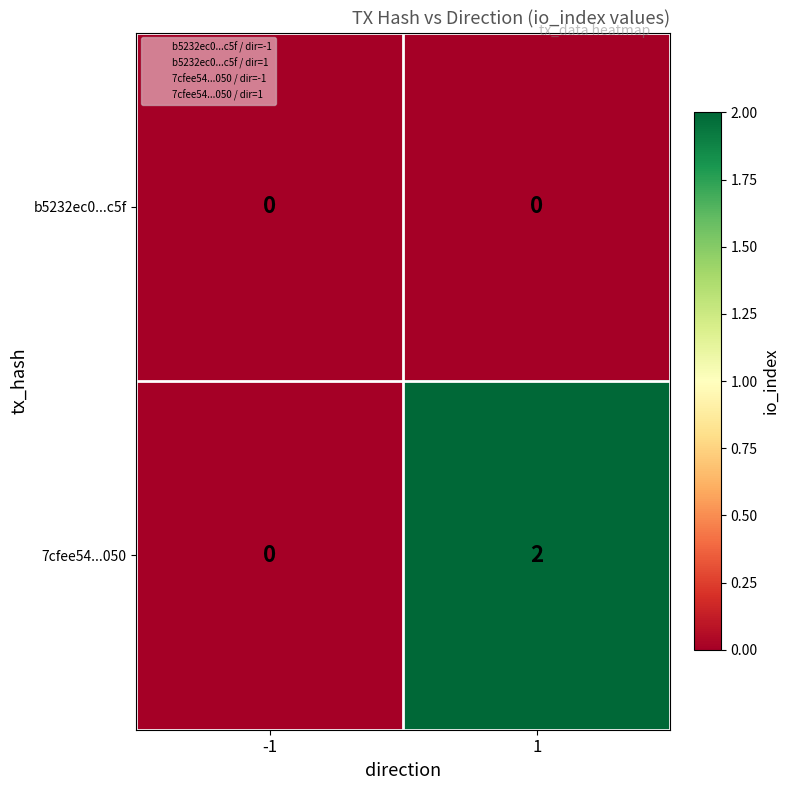

Rank the series by their maximum value, from lowest to highest.

b5232ec0...c5f, 7cfee54...050